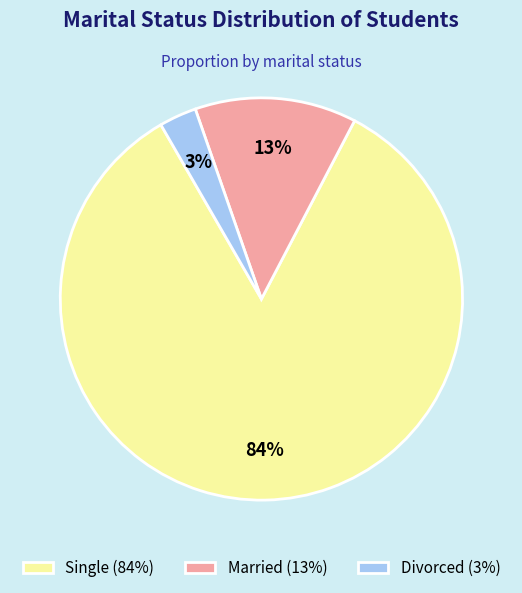

Combined, do Single and Divorced account for over 50%?

Yes